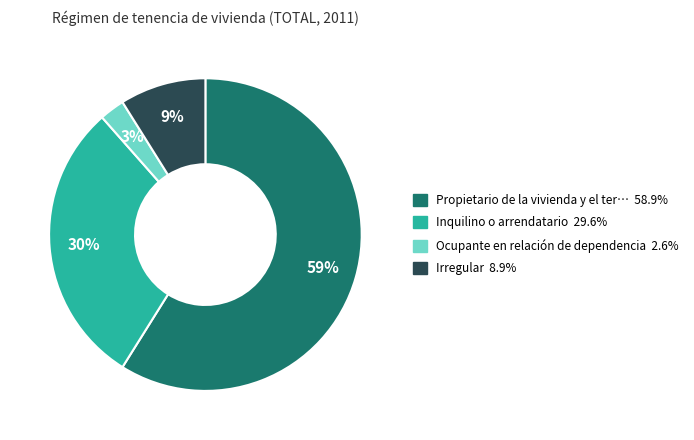

To the nearest percent, what is the average slice percentage?

25%